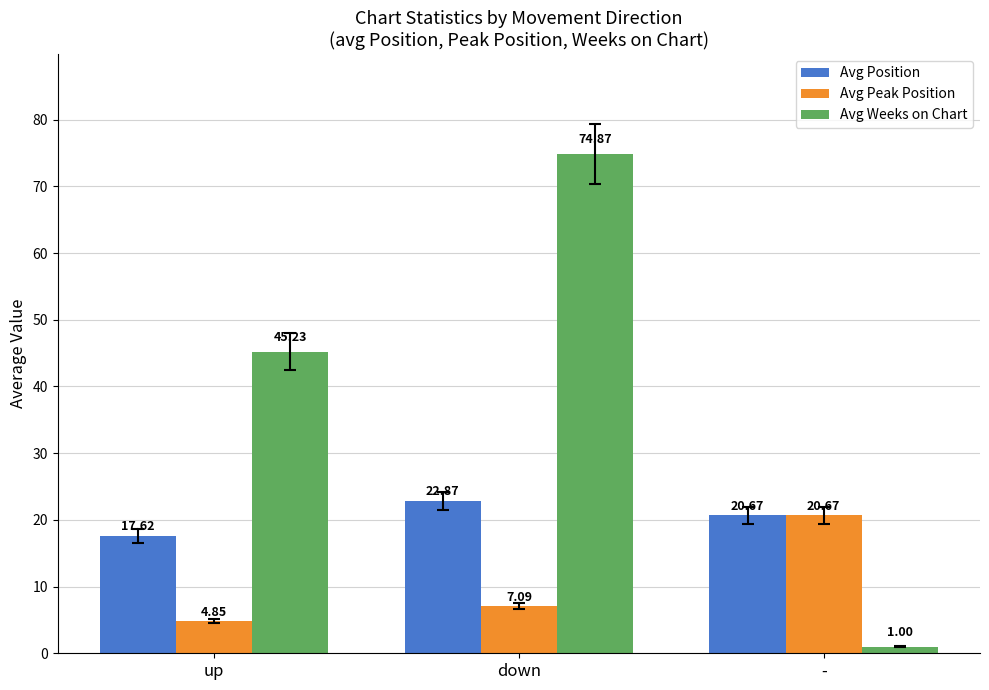

List the series in order of their overall mean, lowest first.

Avg Peak Position, Avg Position, Avg Weeks on Chart